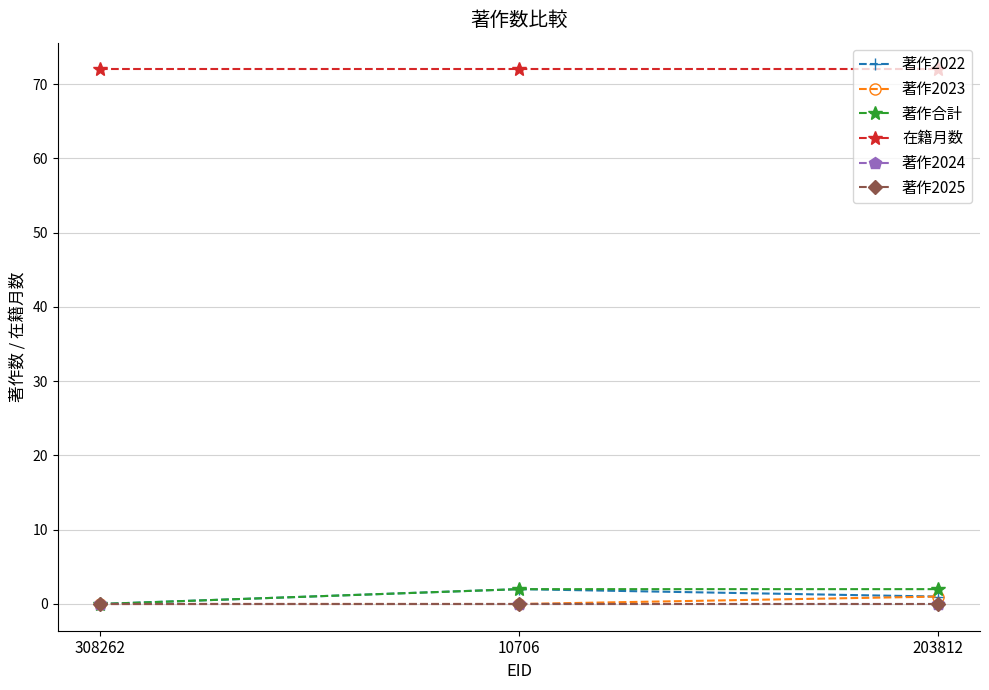

List the labels in order of 著作2023 value, smallest first.

308262, 10706, 203812